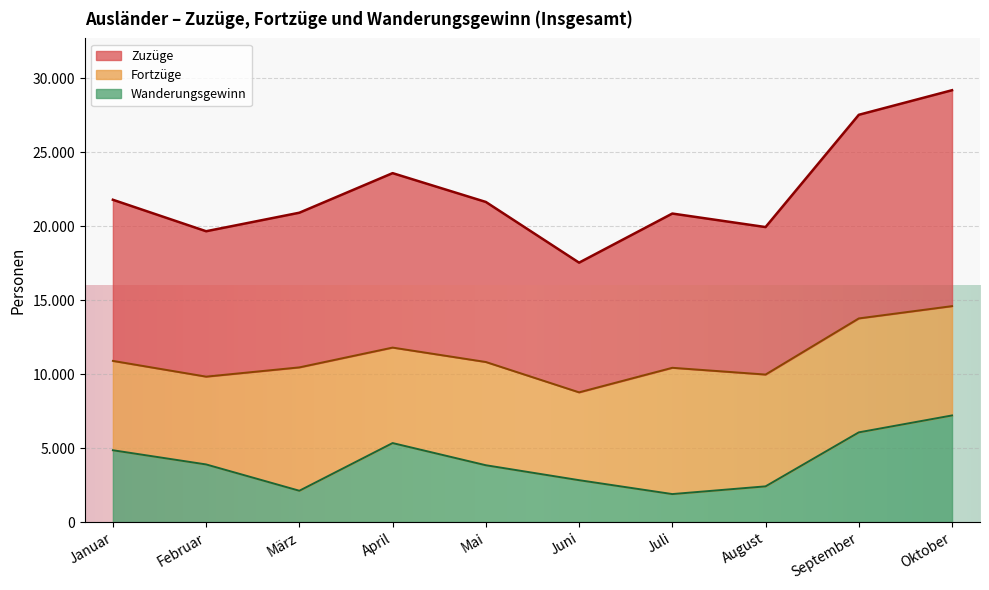

Which has a higher value, Februar or August?

August